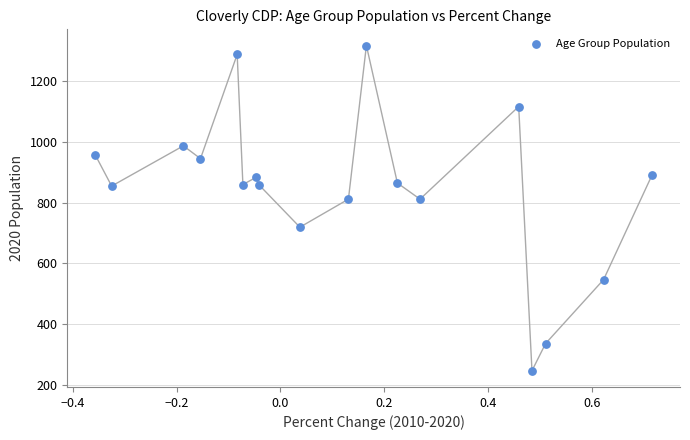

What is the range of Y values (max minus min)?

1067